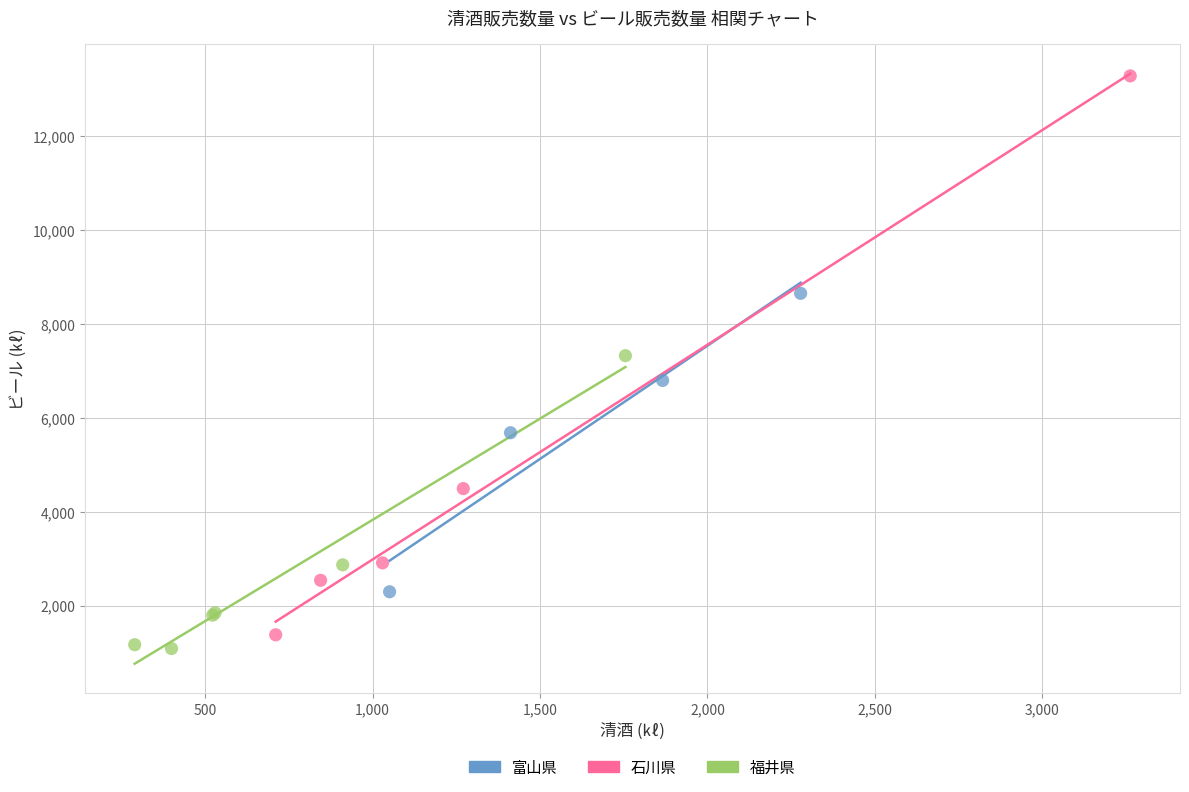

What are all the series names shown in the legend?

富山県, 石川県, 福井県